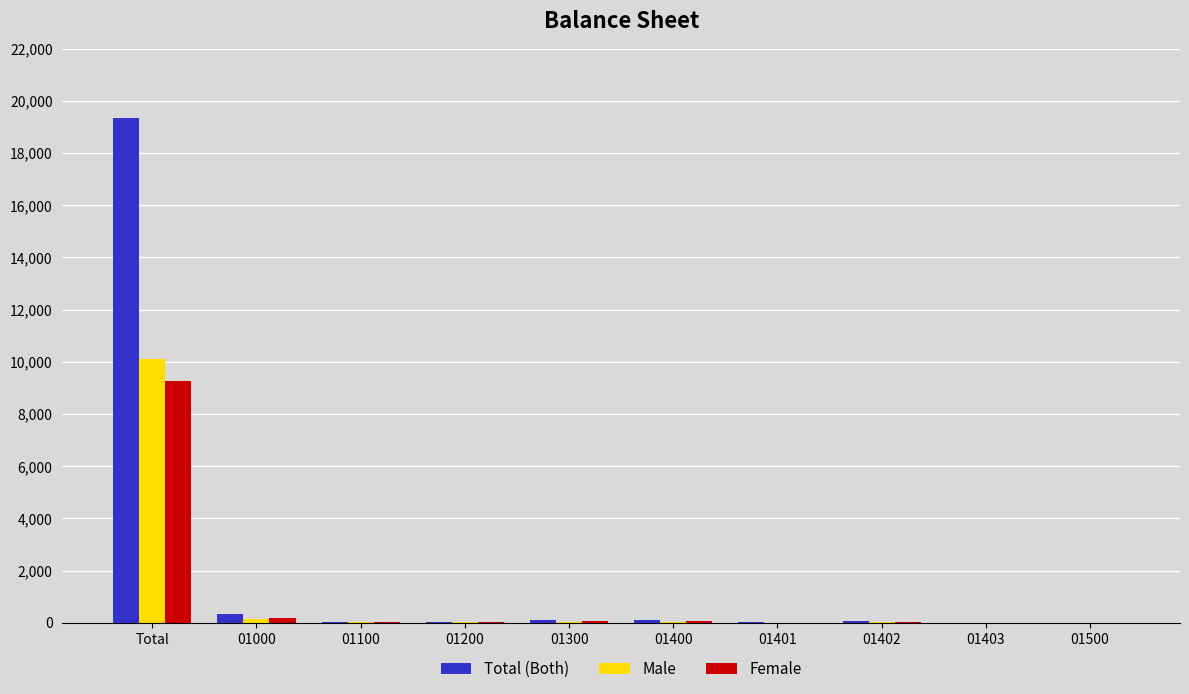

What is the greatest value displayed?

19356